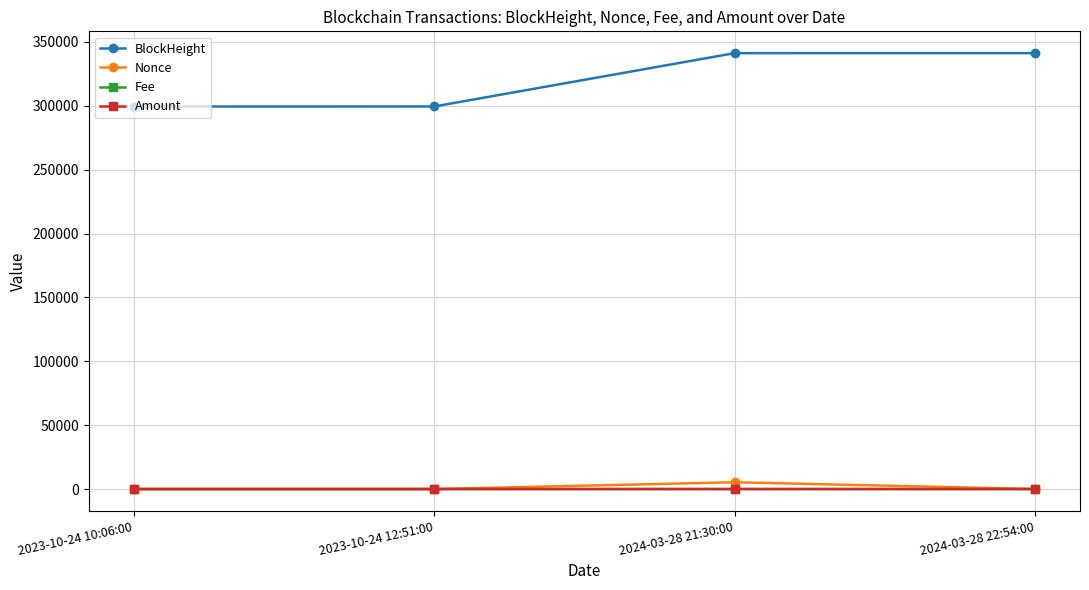

True or false: Nonce and BlockHeight cross at least once.

False